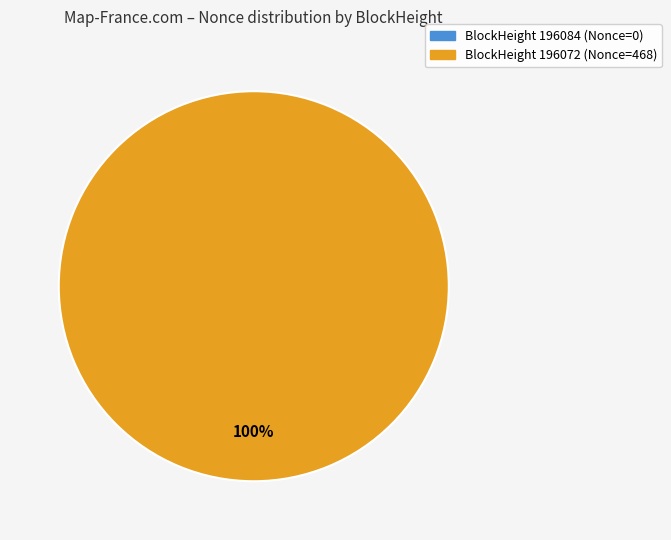

To the nearest percent, what portion does 196072 represent?

100%